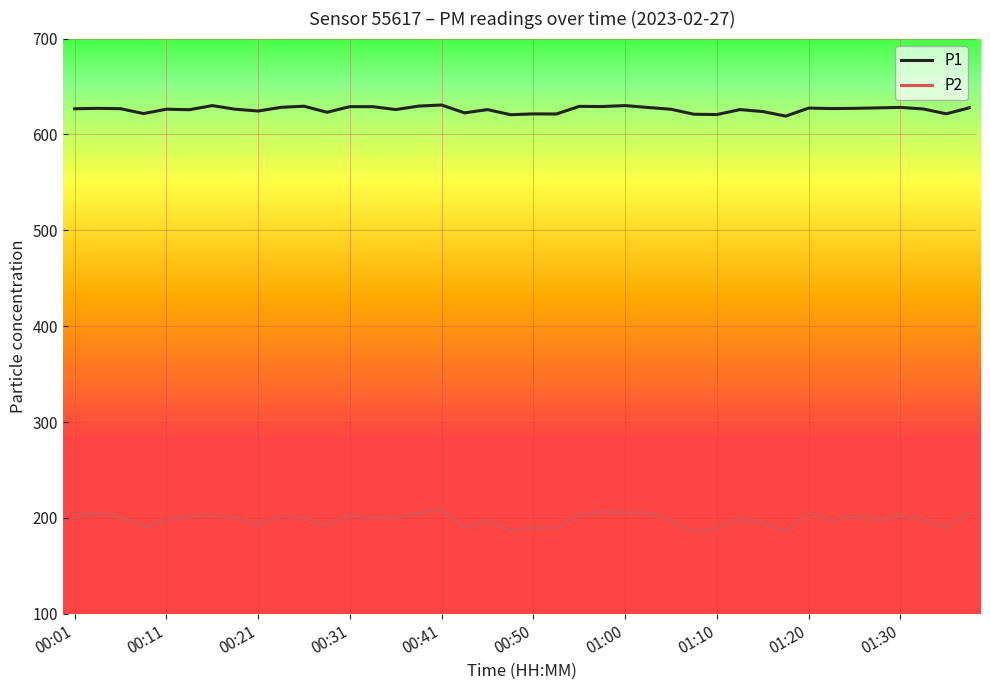

True or false: P1 and P2 cross at least once.

False